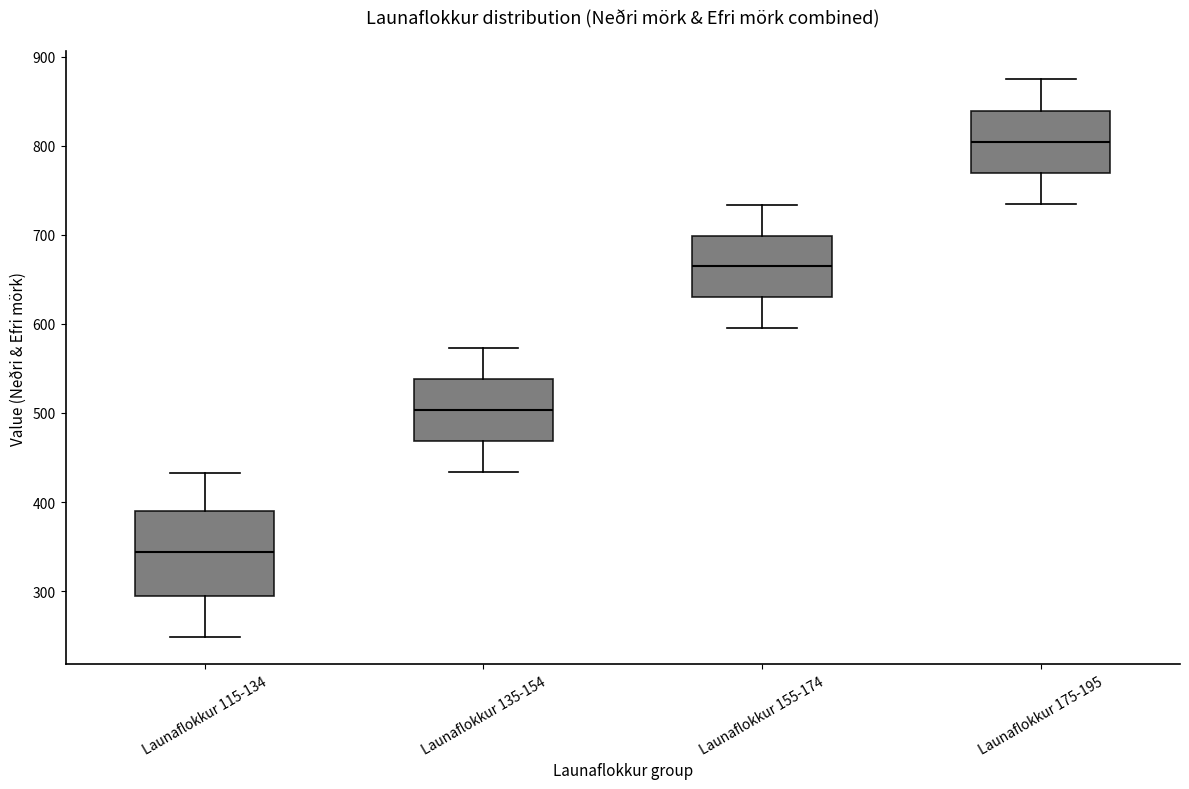

Reading left to right, transcribe this box plot: for each box, give where its median line is, the range the box spans, and where its two whiskers end, as read against the y-axis. The values are not printed on the chart, so give them approximately, as read against the axis.

Launaflokkur 115-134: median 340, box 290 to 390, whiskers 250 to 430
Launaflokkur 135-154: median 500, box 470 to 540, whiskers 430 to 570
Launaflokkur 155-174: median 660, box 630 to 700, whiskers 600 to 730
Launaflokkur 175-195: median 800, box 770 to 840, whiskers 740 to 880